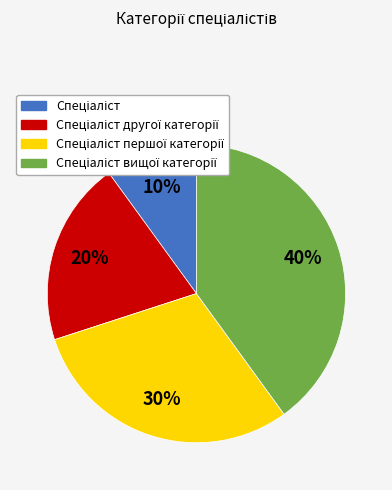

To the nearest percent, what is the average slice percentage?

25%